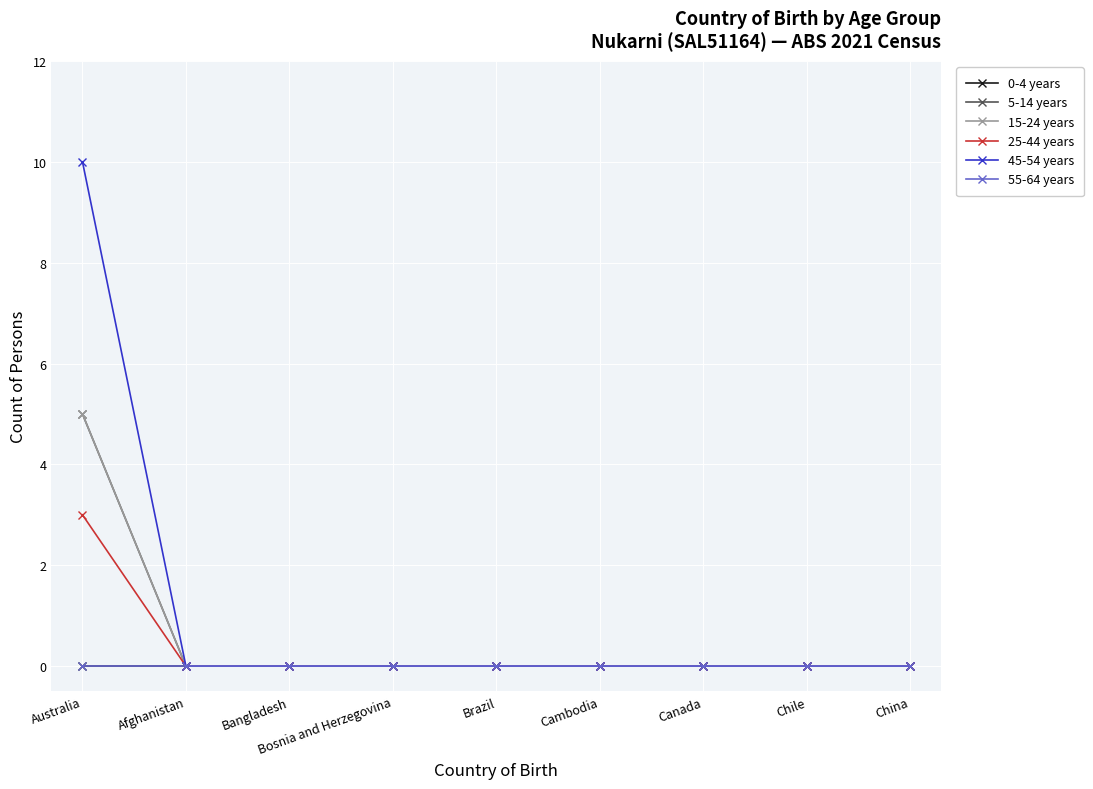

The value of 45-54 years at Brazil is 3. True or false?

False